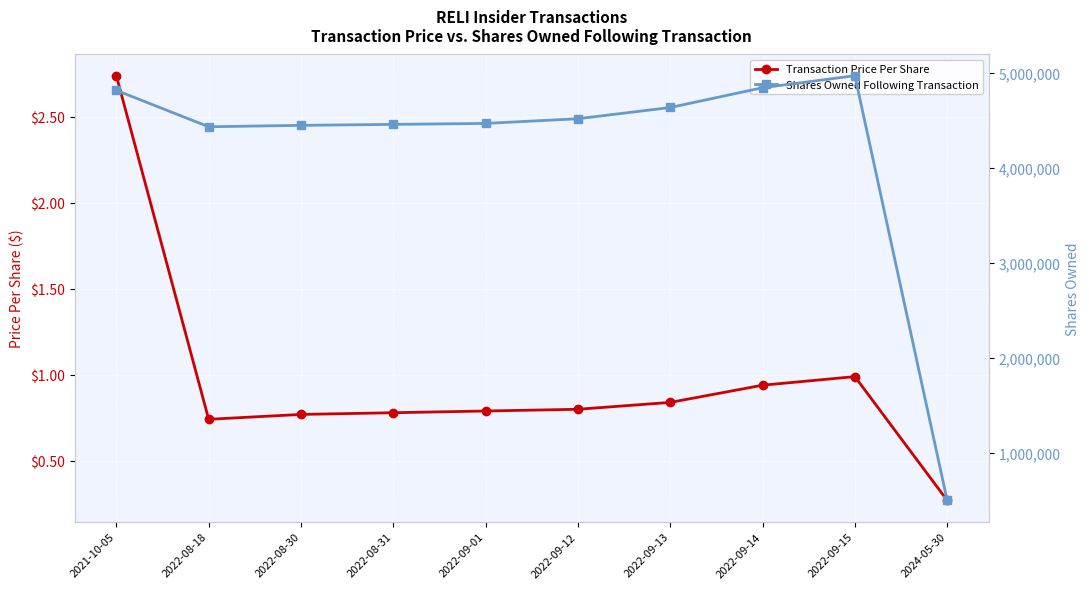

Which category has the lowest value in the Transaction Price Per Share series?

2024-05-30